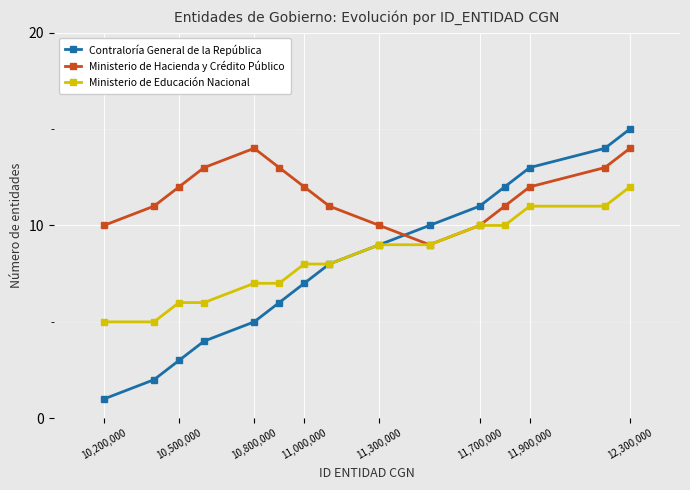

Which series ends up on top after the final intersection of Contraloría General de la República and Ministerio de Hacienda y Crédito Público?

Contraloría General de la República